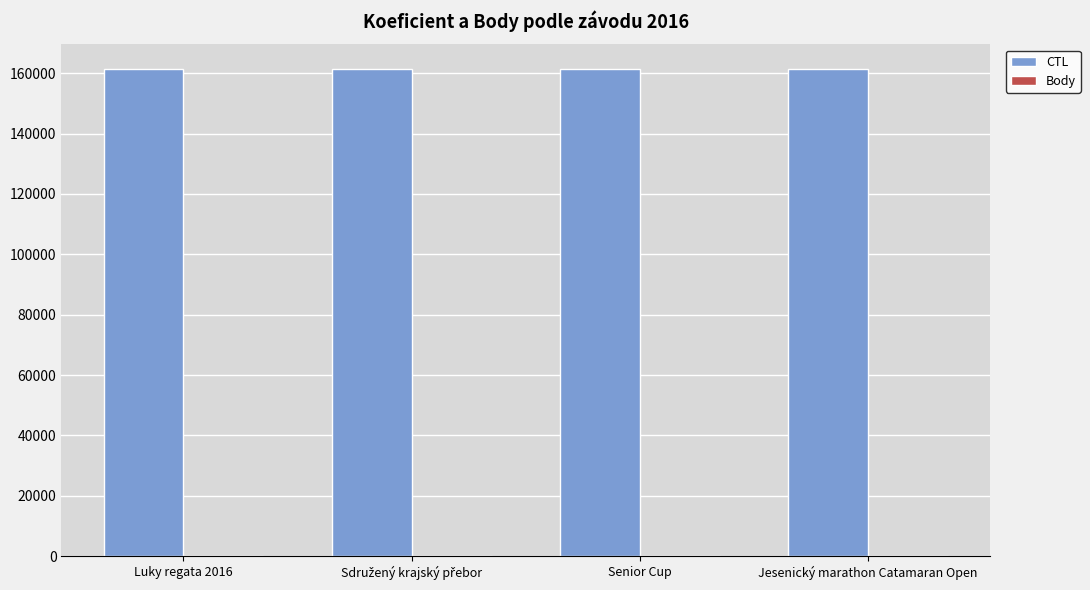

At which label is CTL closest to 161505?

Jesenický marathon Catamaran Open